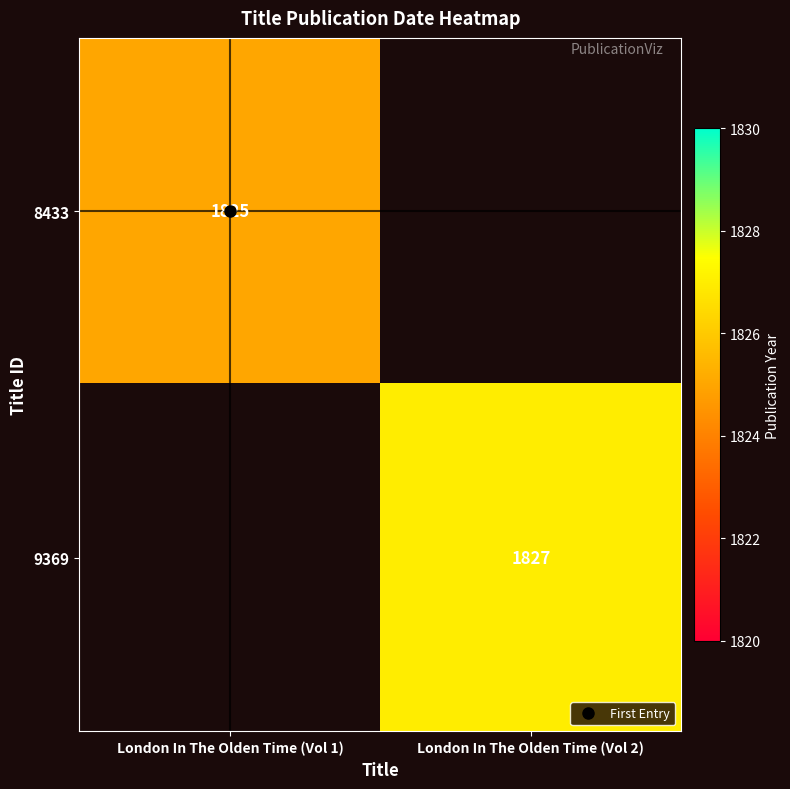

Which label corresponds to the smallest value in the chart?

London In The Olden Time (Vol 1)